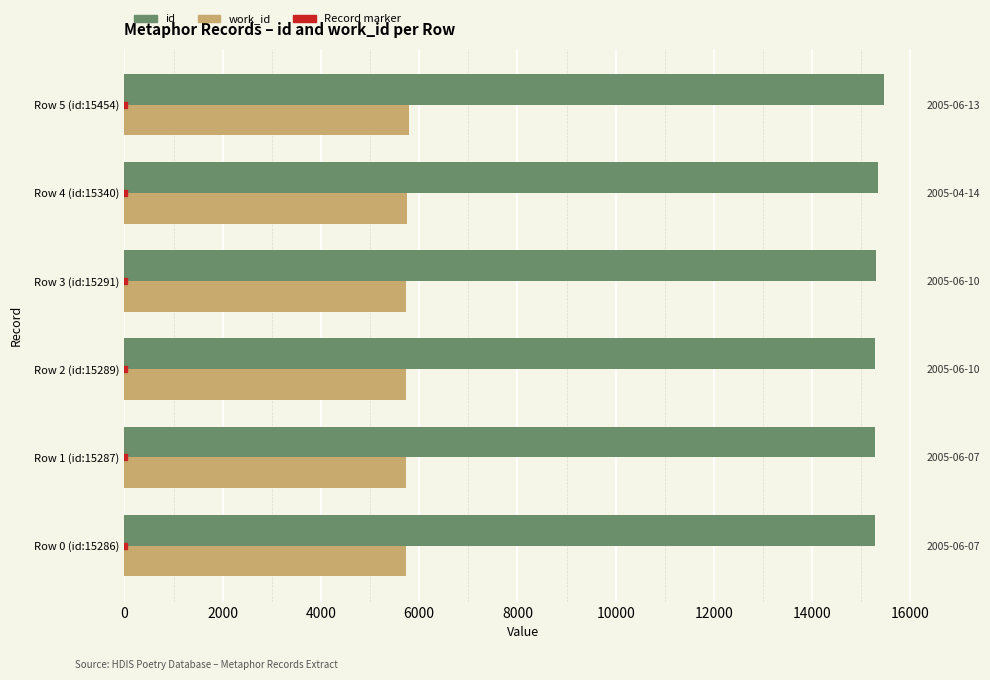

At Row 4 (id:15340), list the series in order from largest to smallest.

id, work_id